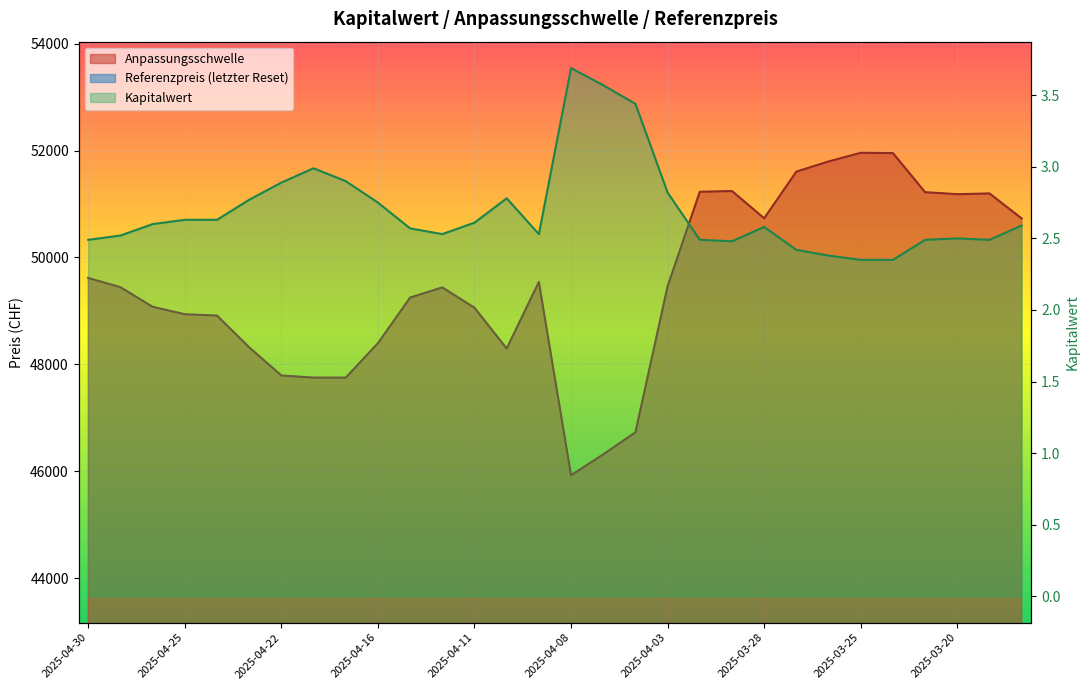

Reading left to right, transcribe all the data shown in this chart.

Anpassungsschwelle: 49616.6	49443.7	49077.7	48938.5	48913.9	48320.0	47793.0	47753.5	47753.5	48396.7	49250.1	49440.2	49059.5	48297.5	49542.3	45927.6	46318.0	46730.5	49463.5	51227.8	51242.1	50732.4	51605.6	51794.8	51956.8	51951.7	51220.7	51183.1	51196.8	50729.2
Referenzpreis (letzter Reset): 40669.4	40527.6	40227.6	40113.5	40093.4	39606.6	39187.0	39142.2	39142.2	39669.4	40369.0	40524.8	40212.7	39593.7	40608.4	37645.6	37965.6	38314.9	40545.9	41990.0	42001.8	41583.9	42299.7	42454.8	42587.5	42583.3	41985.3	41953.3	41964.6	41581.3
Kapitalwert: 2.5	2.5	2.6	2.6	2.6	2.8	2.9	3.0	2.9	2.8	2.6	2.5	2.6	2.8	2.5	3.7	3.6	3.4	2.8	2.5	2.5	2.6	2.4	2.4	2.4	2.4	2.5	2.5	2.5	2.6